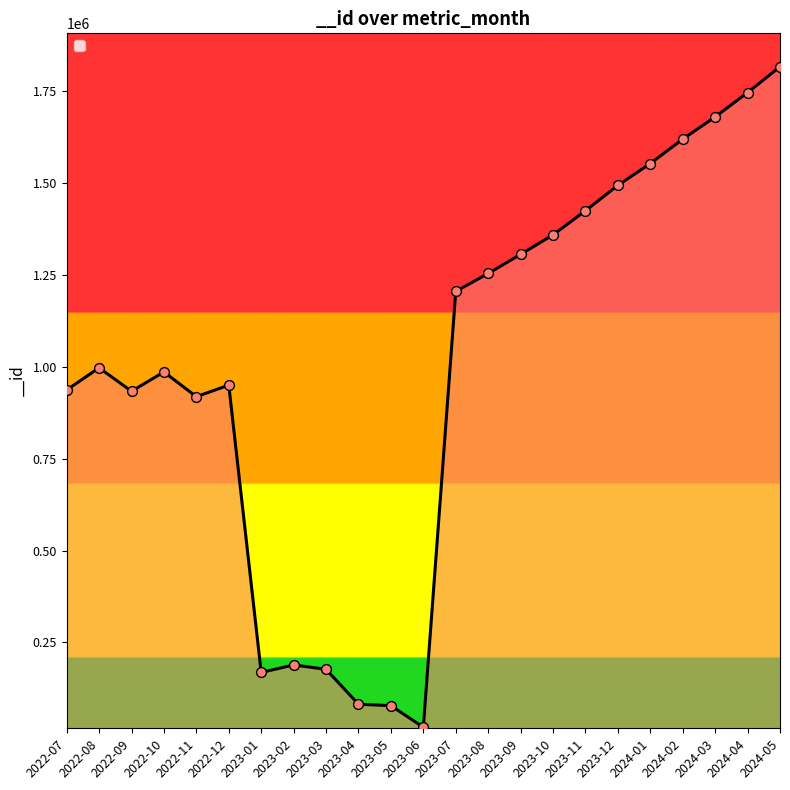

Between 2023-09 and 2022-11, which is larger?

2023-09